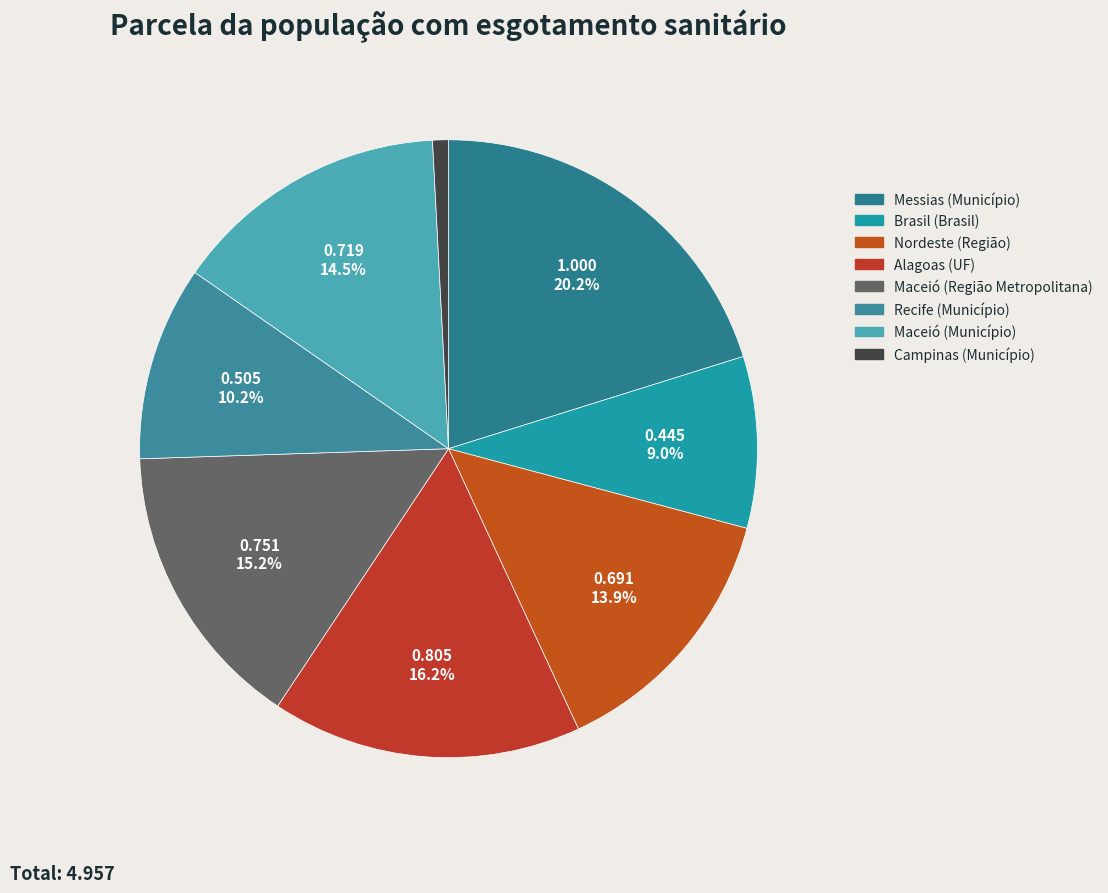

Does any single category account for the majority?

No